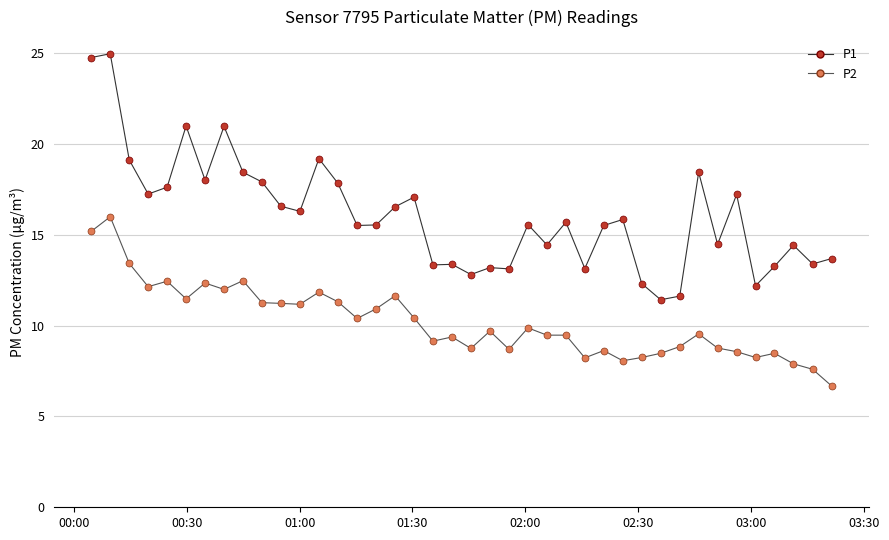

Which series has the largest range (max minus min)?

P1